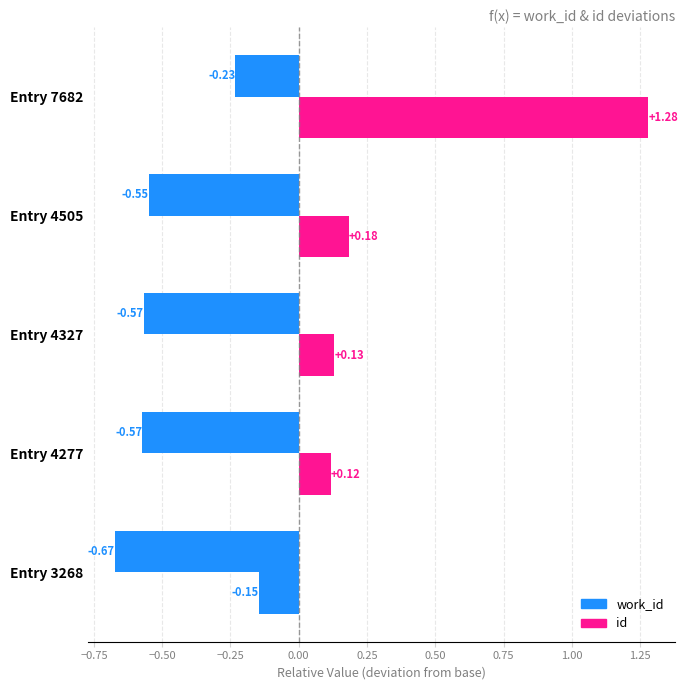

What is the value of the id bar at the 2nd from the left?

0.1